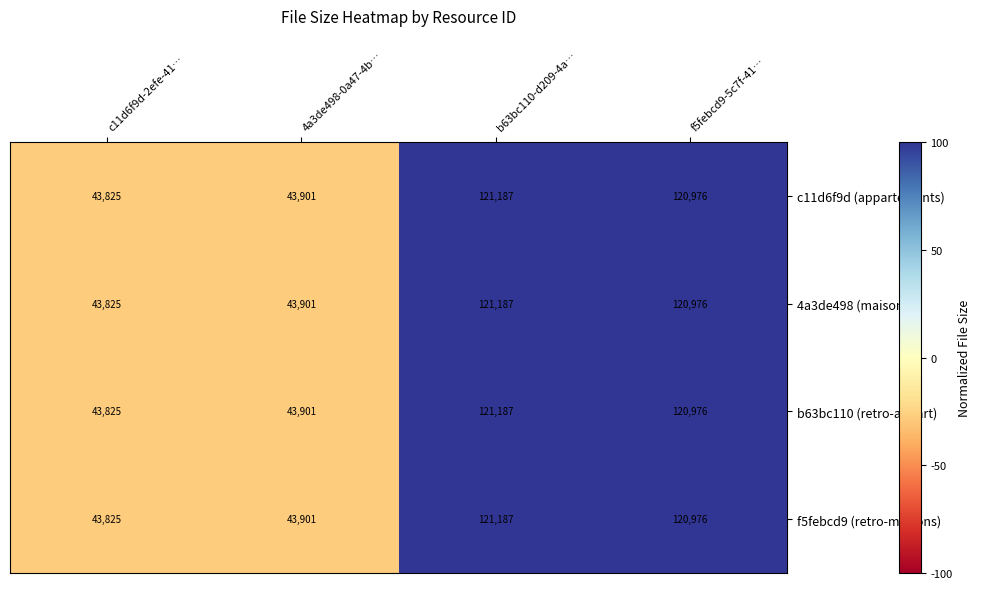

List the labels in order of c11d6f9d (appartements) value, smallest first.

c11d6f9d-2efe-41…, 4a3de498-0a47-4b…, f5febcd9-5c7f-41…, b63bc110-d209-4a…